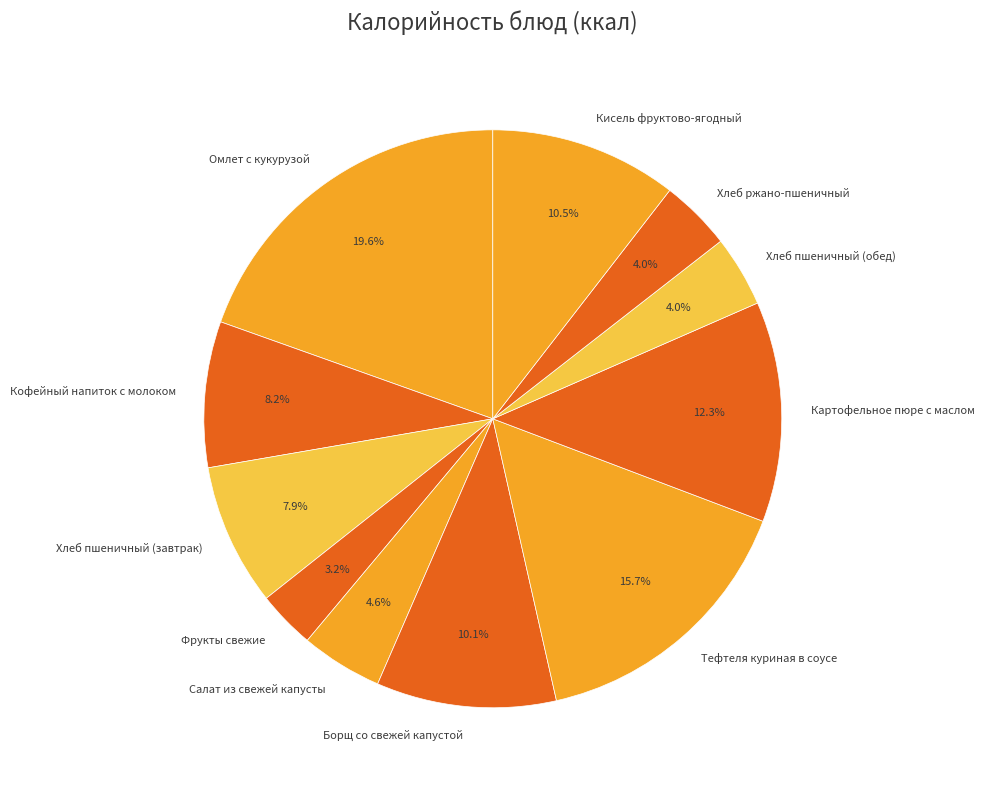

To the nearest percent, what is the combined percentage of Борщ со свежей капустой and Салат из свежей капусты?

15%